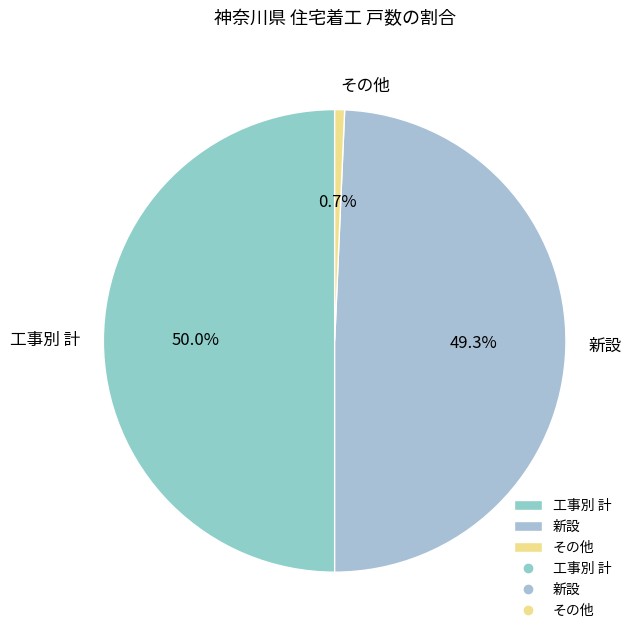

Which has a higher value, 工事別 計 or その他?

工事別 計